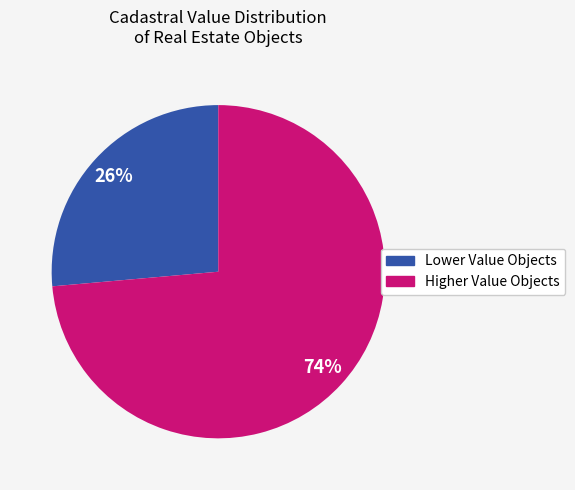

Does any single category account for the majority?

Yes